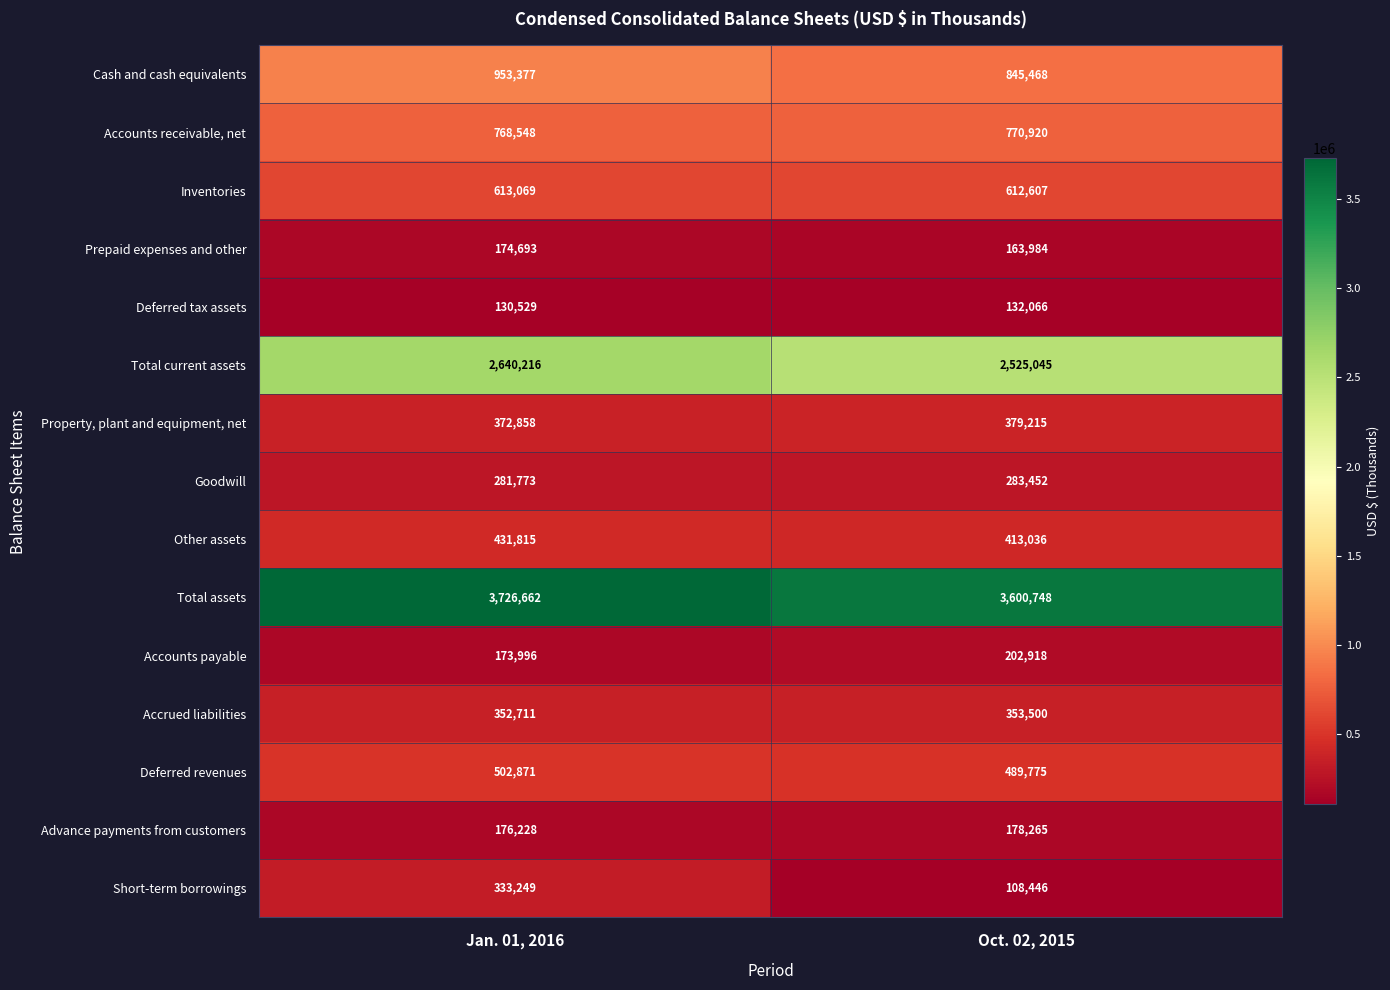

At Jan. 01, 2016, list the series in order from largest to smallest.

Total assets, Total current assets, Cash and cash equivalents, Accounts receivable, net, Inventories, Deferred revenues, Other assets, Property, plant and equipment, net, Accrued liabilities, Short-term borrowings, Goodwill, Advance payments from customers, Prepaid expenses and other, Accounts payable, Deferred tax assets